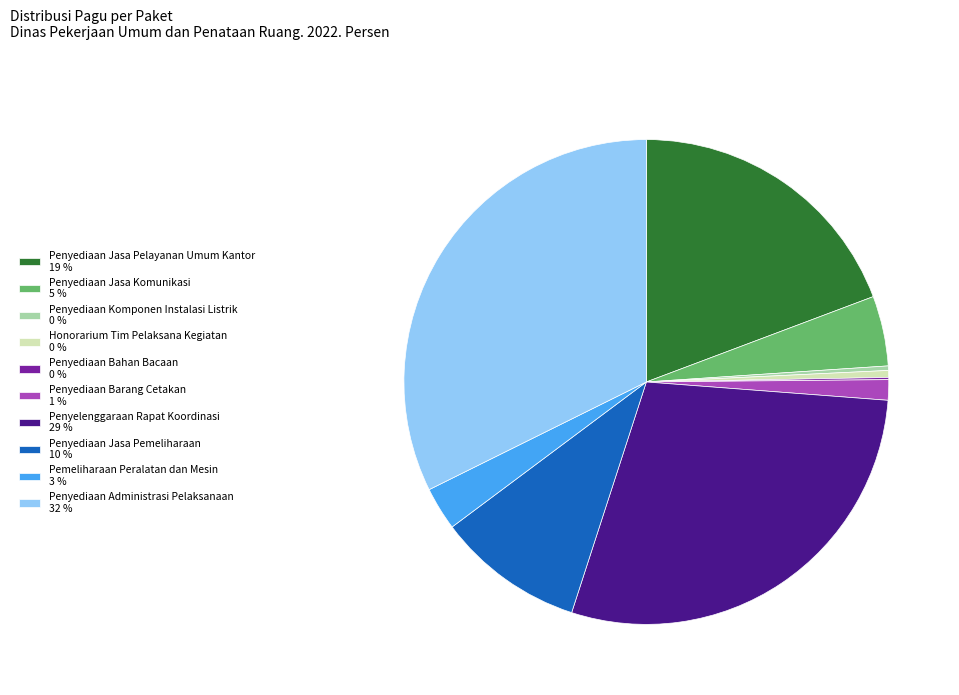

Is Penyediaan Jasa Komunikasi the majority of the pie?

No